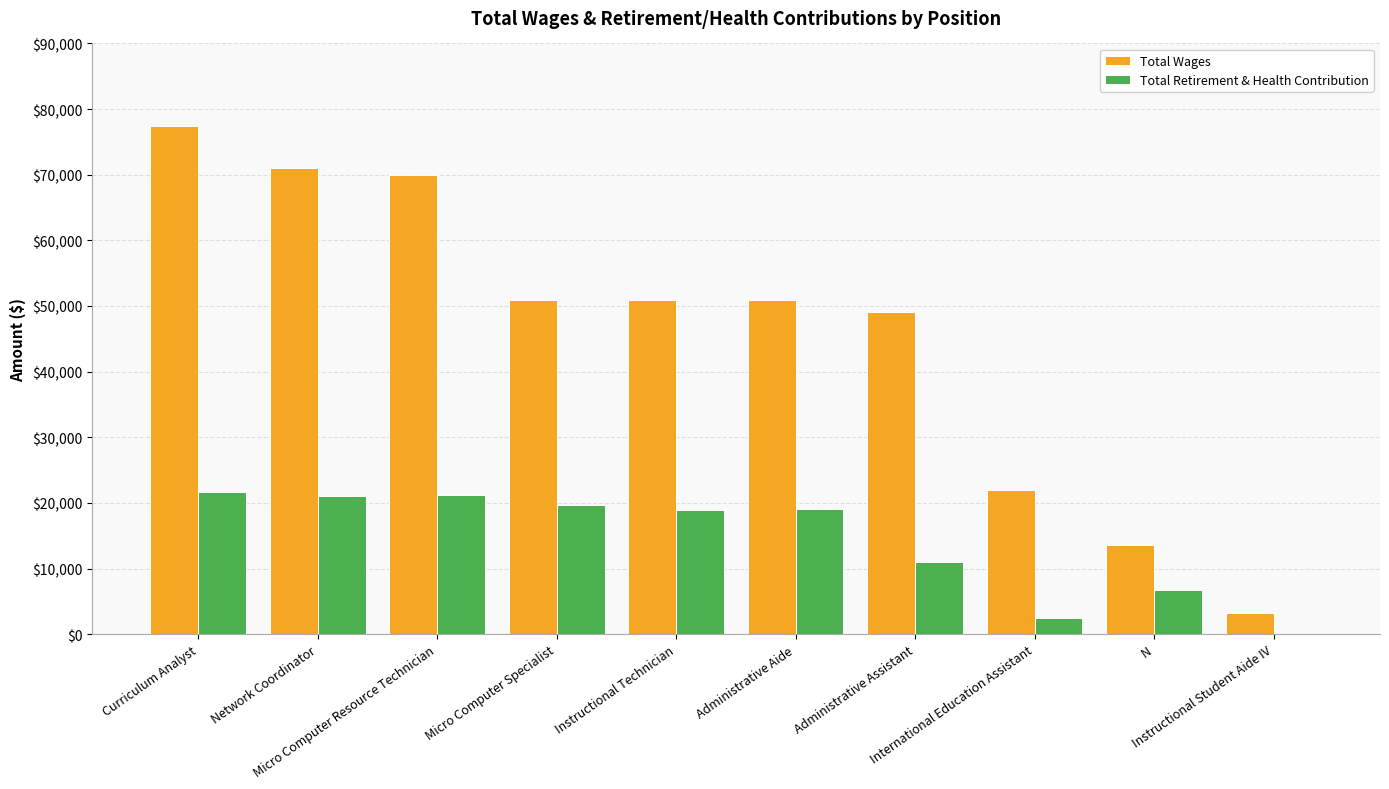

How many data points does each series have?

10